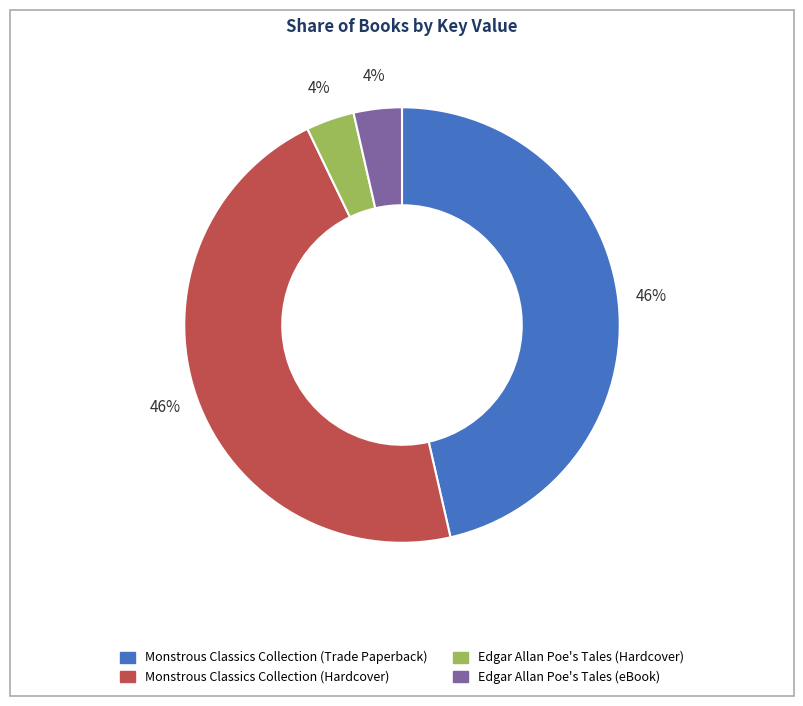

To the nearest percent, what is the average slice percentage?

25%